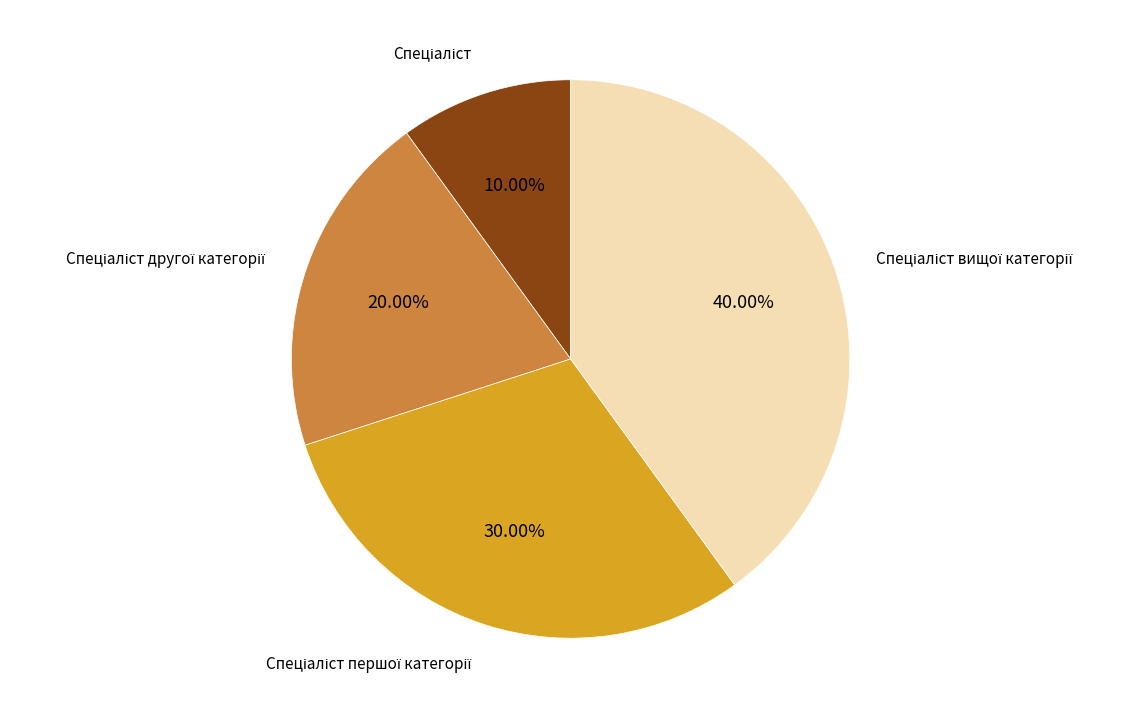

Does any single category account for the majority?

No